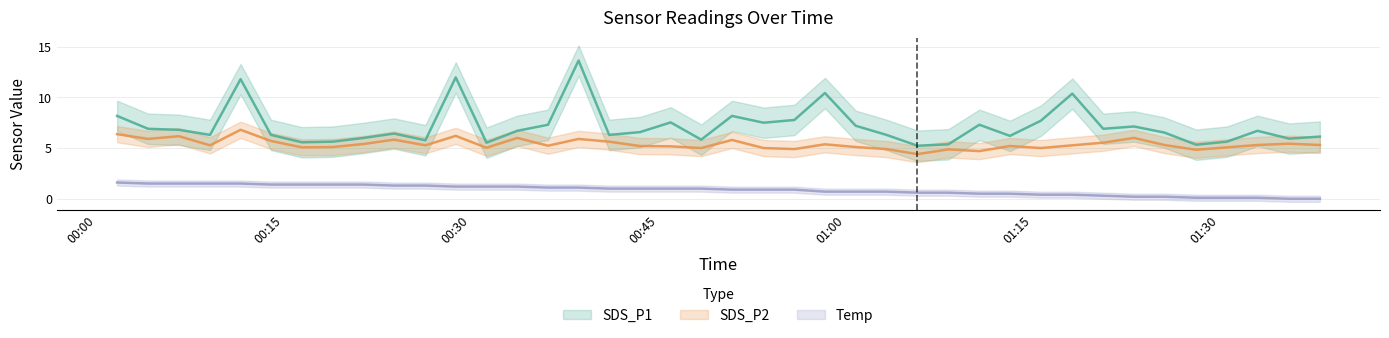

What is the label of the 32nd point from the right?

2021/08/14 00:21:23